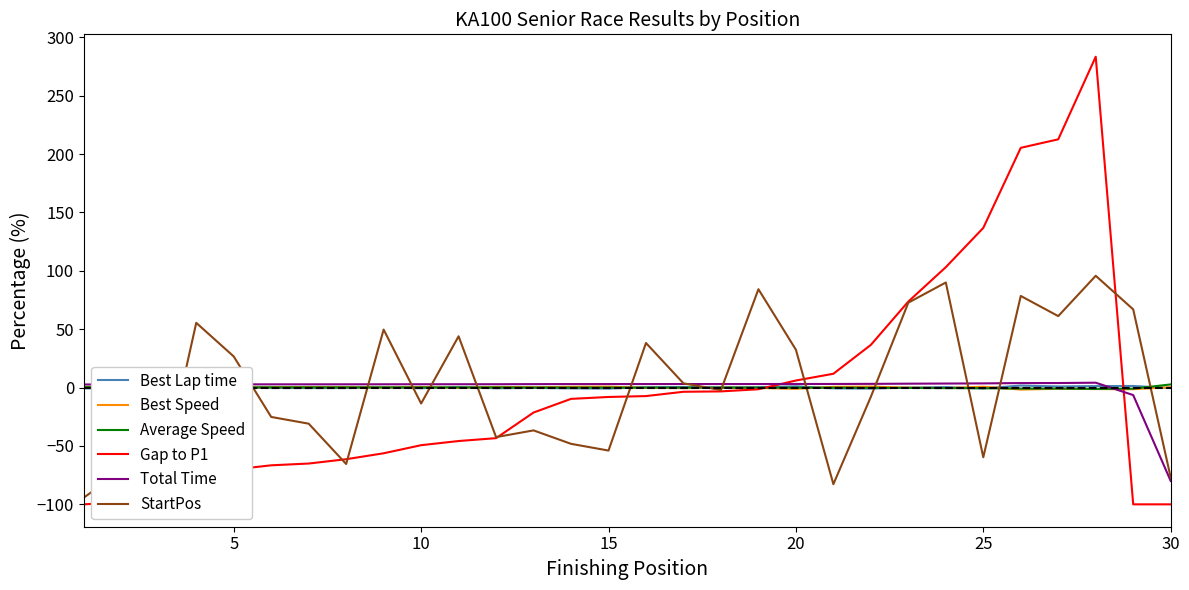

Rank the series at 10 from highest to lowest value.

Total Time, Best Speed, Average Speed, Best Lap time, Gap to P1, StartPos